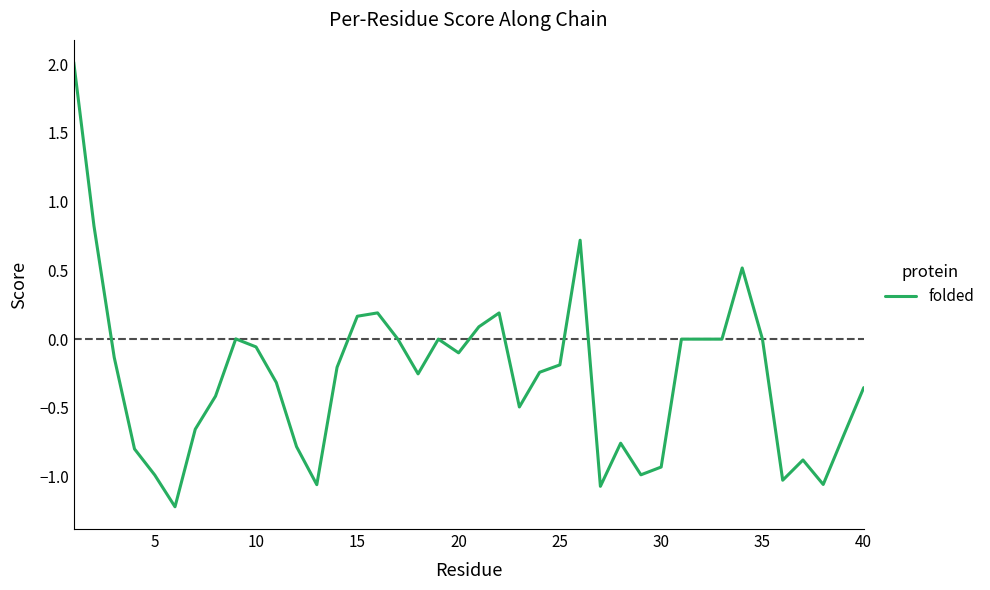

What is the minimum value shown in the chart?

-1.2